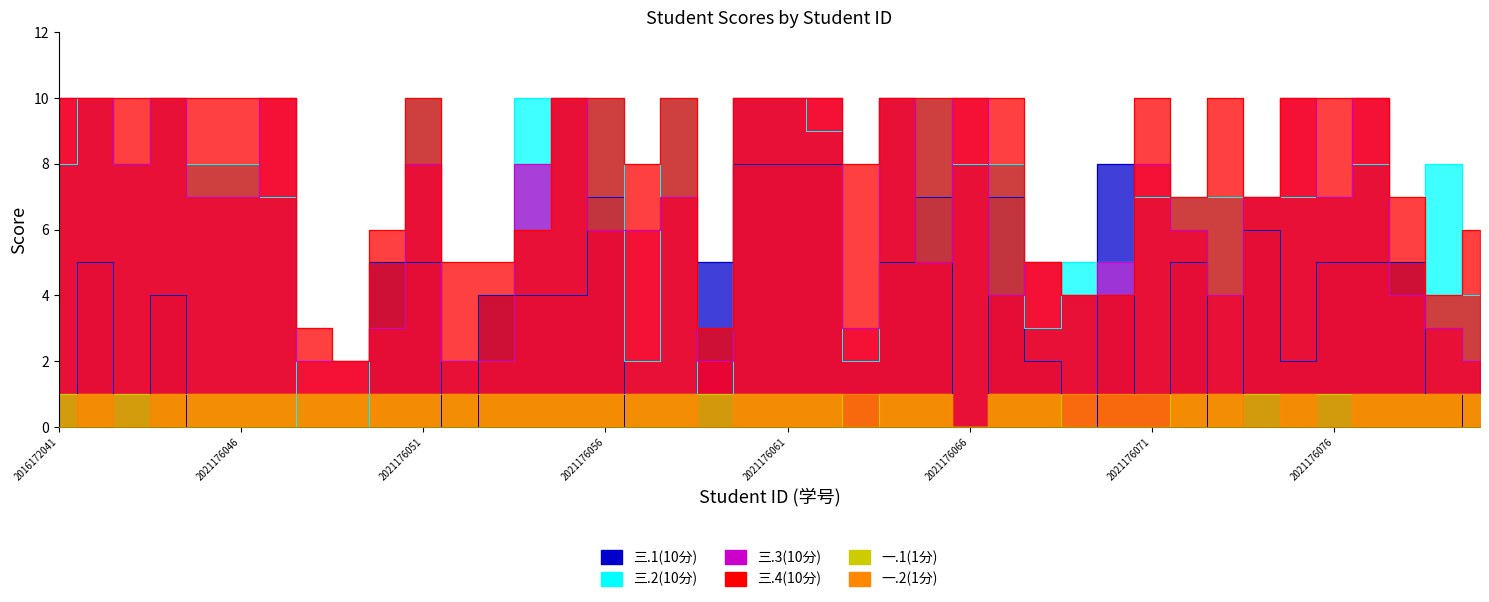

Count the number of data series in this chart.

6